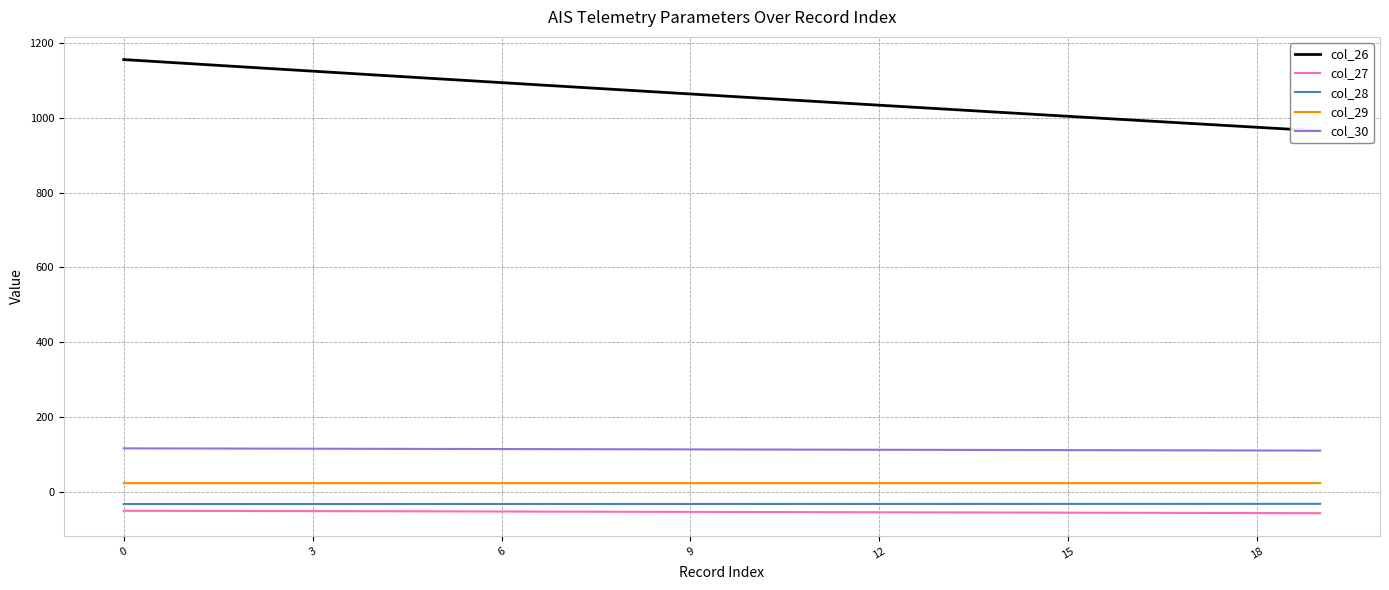

Count the number of categories in the chart.

20